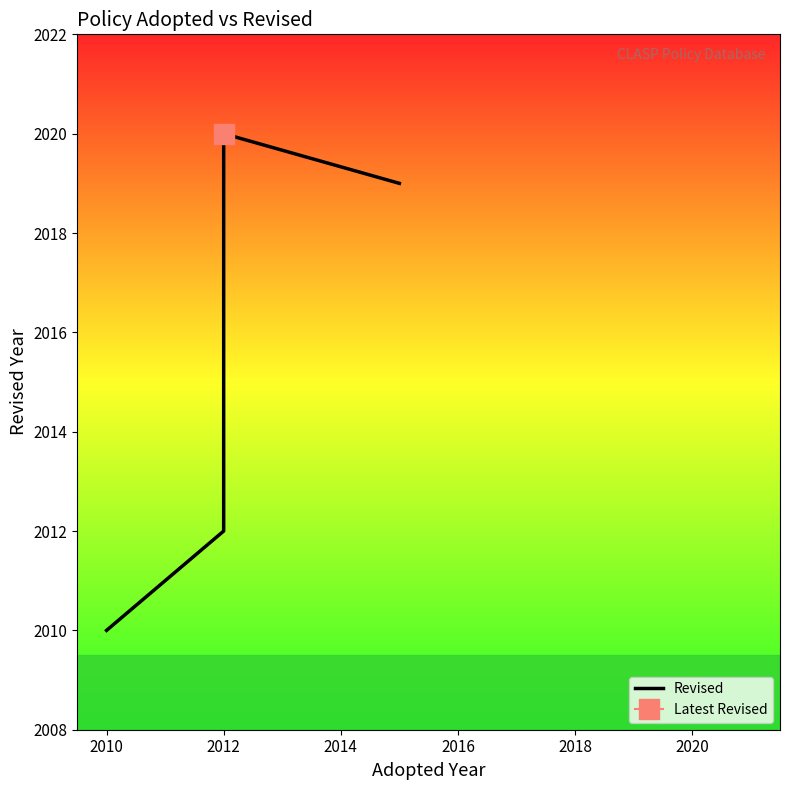

Count the number of categories in the chart.

4